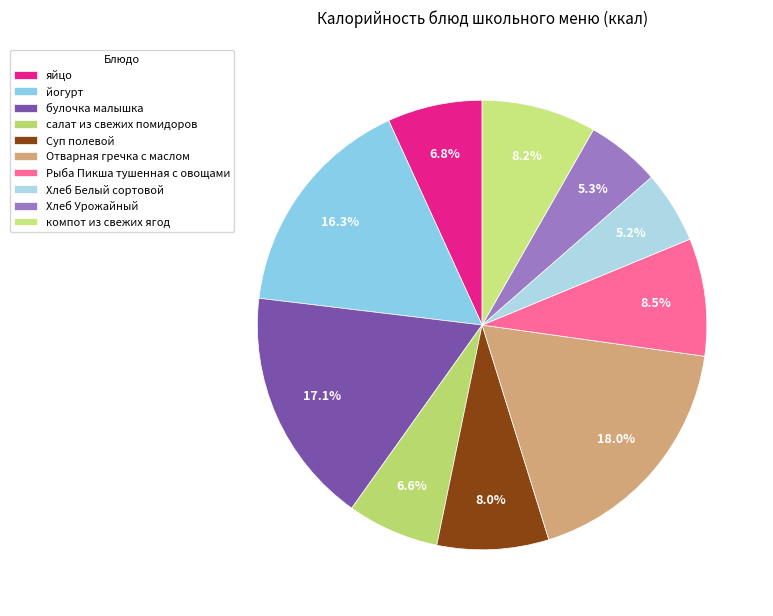

What is the smallest slice in the pie chart?

Хлеб Белый сортовой